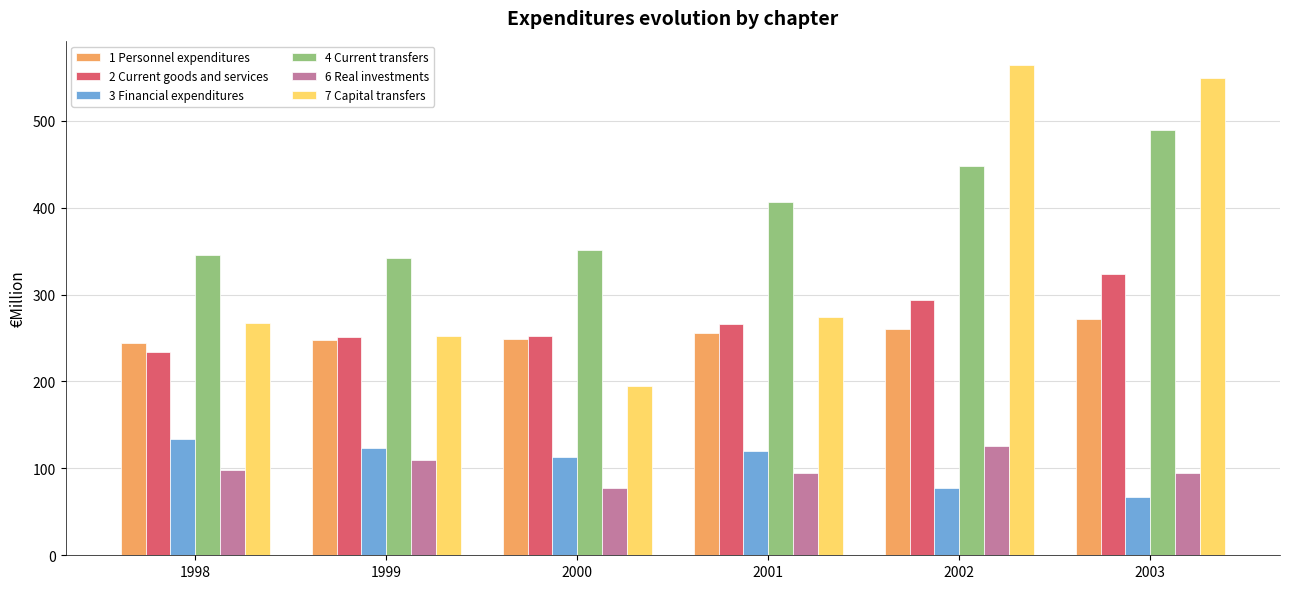

What value does the 4 Current transfers series have at 2002?

447.9